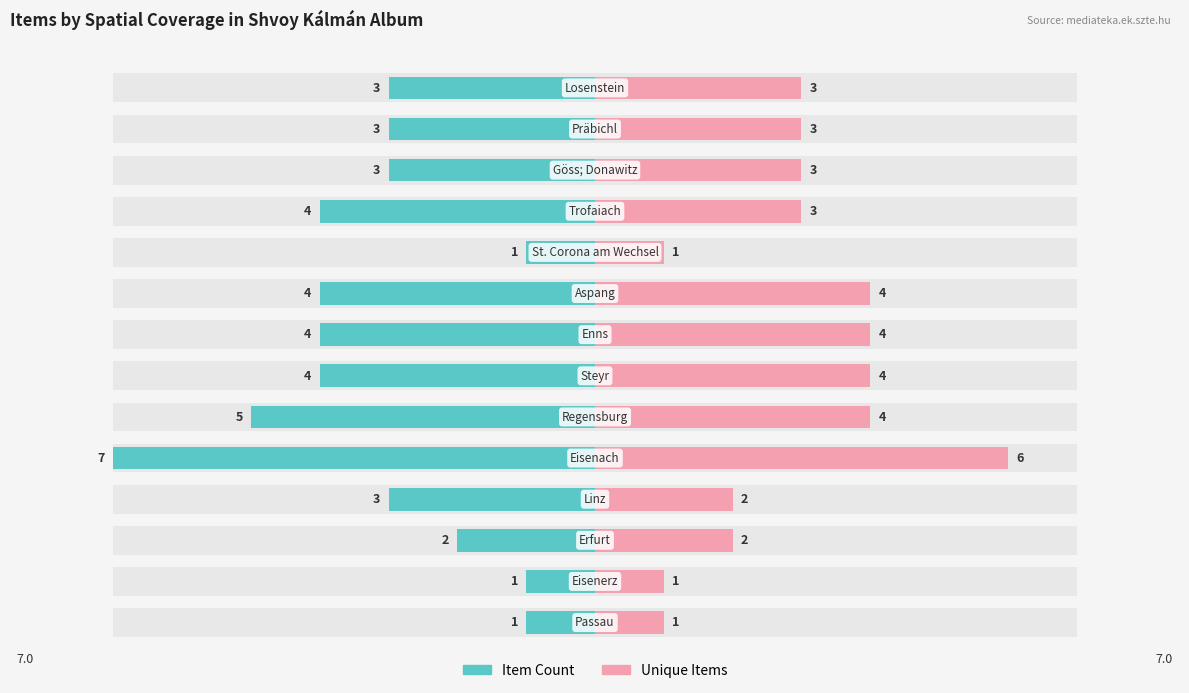

Which series has the widest spread of values?

Item Count